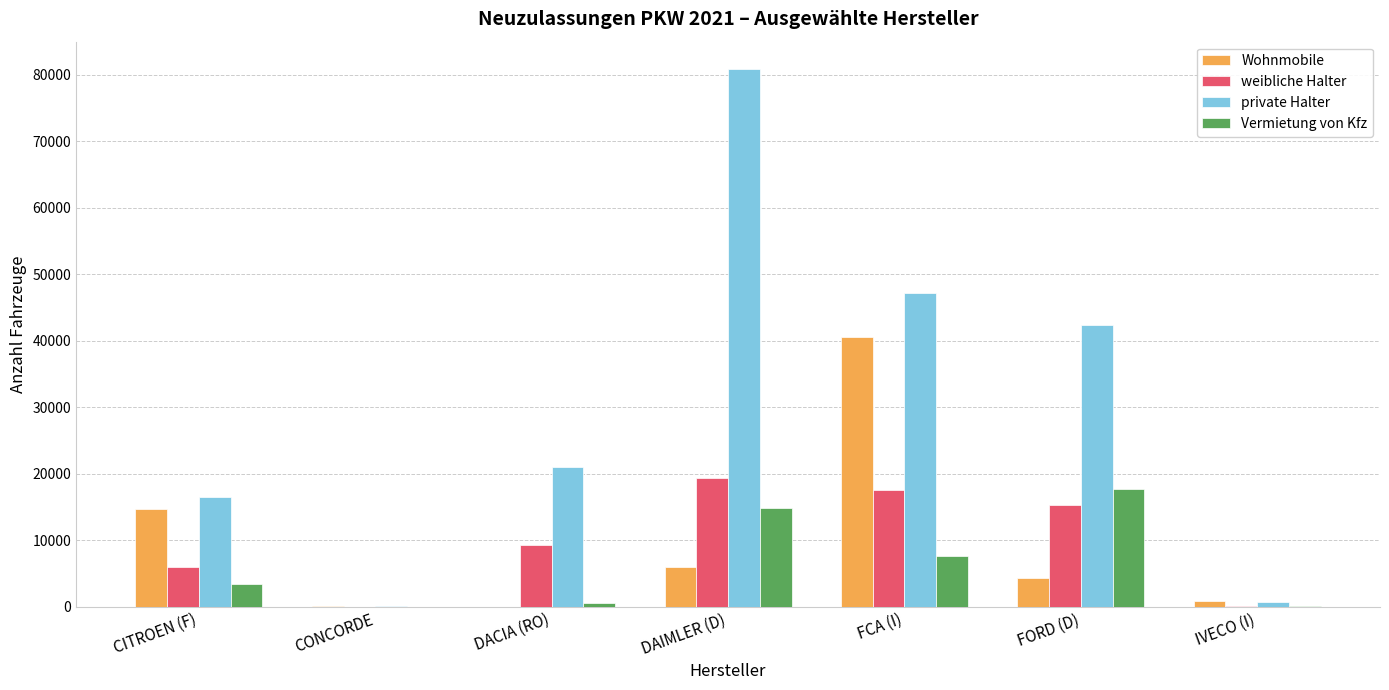

What is the difference between the private Halter values at CONCORDE and FORD (D)?

42340